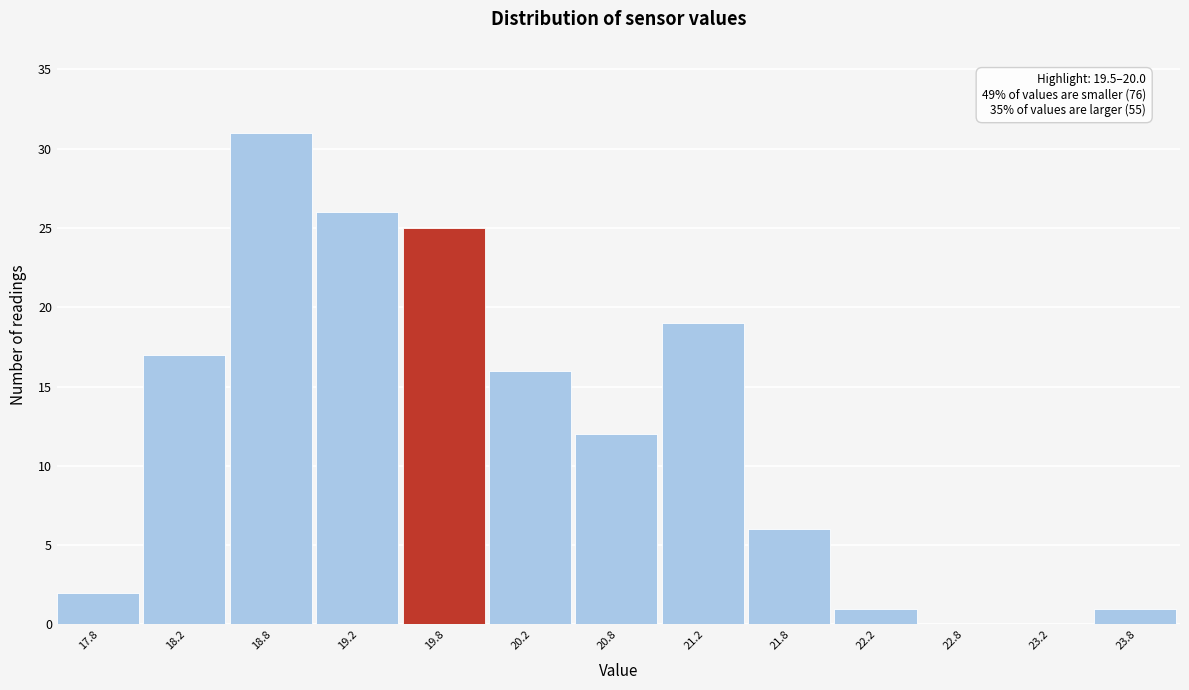

Over which range of the x-axis is the bar tallest?

18.5 to 19.0